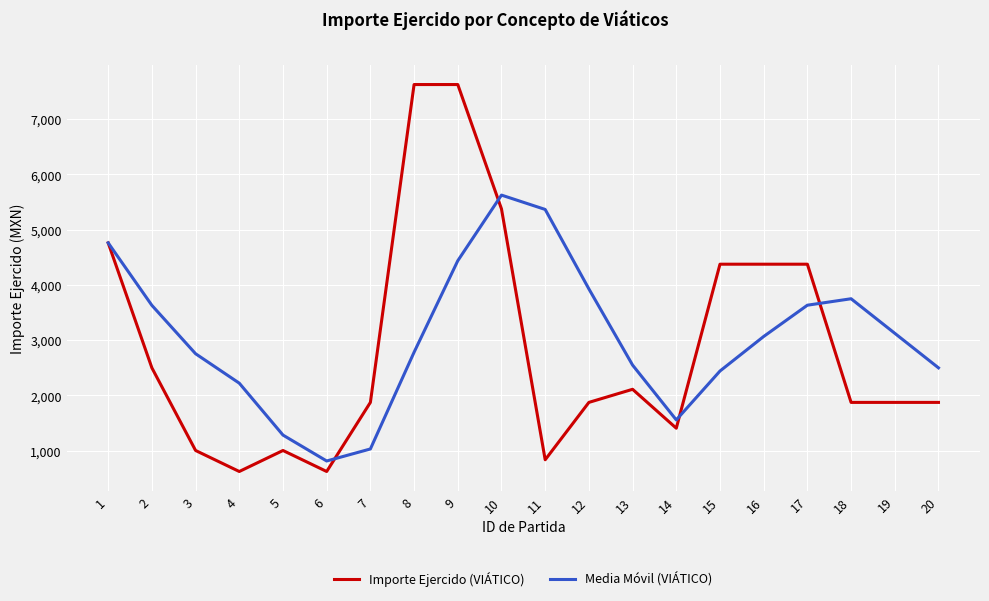

Which series has the widest spread of values?

Importe Ejercido (VIÁTICO)